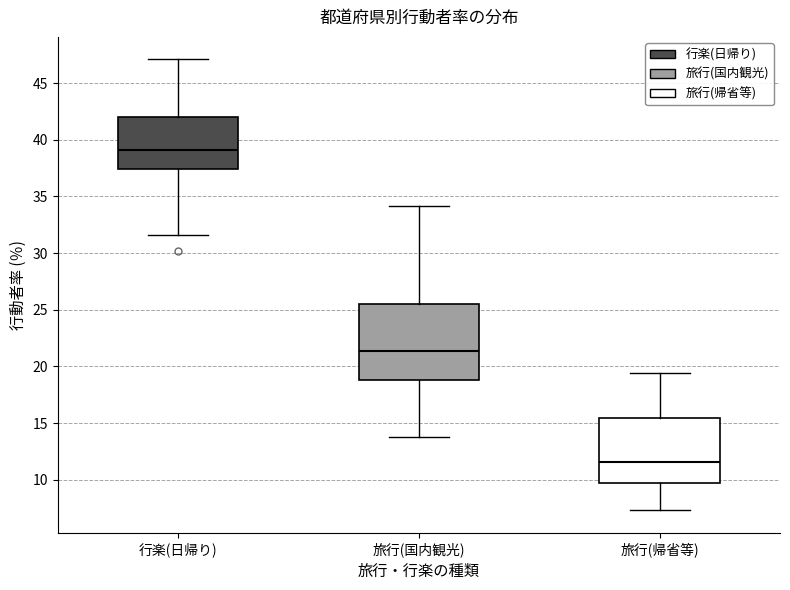

Which box has the highest median line?

行楽(日帰り)